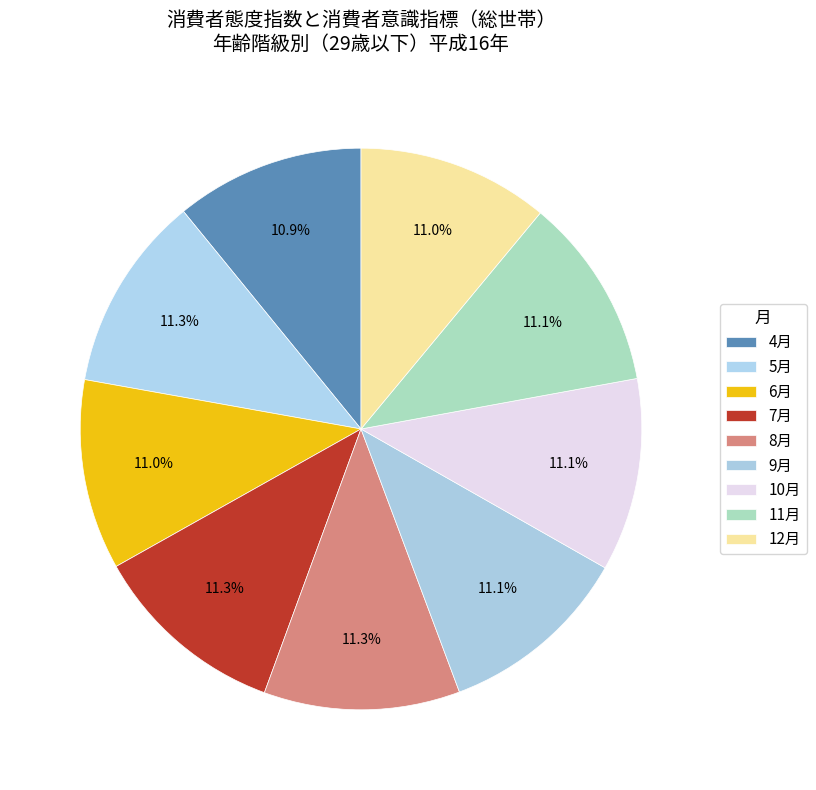

What is the largest slice in the pie chart?

5月